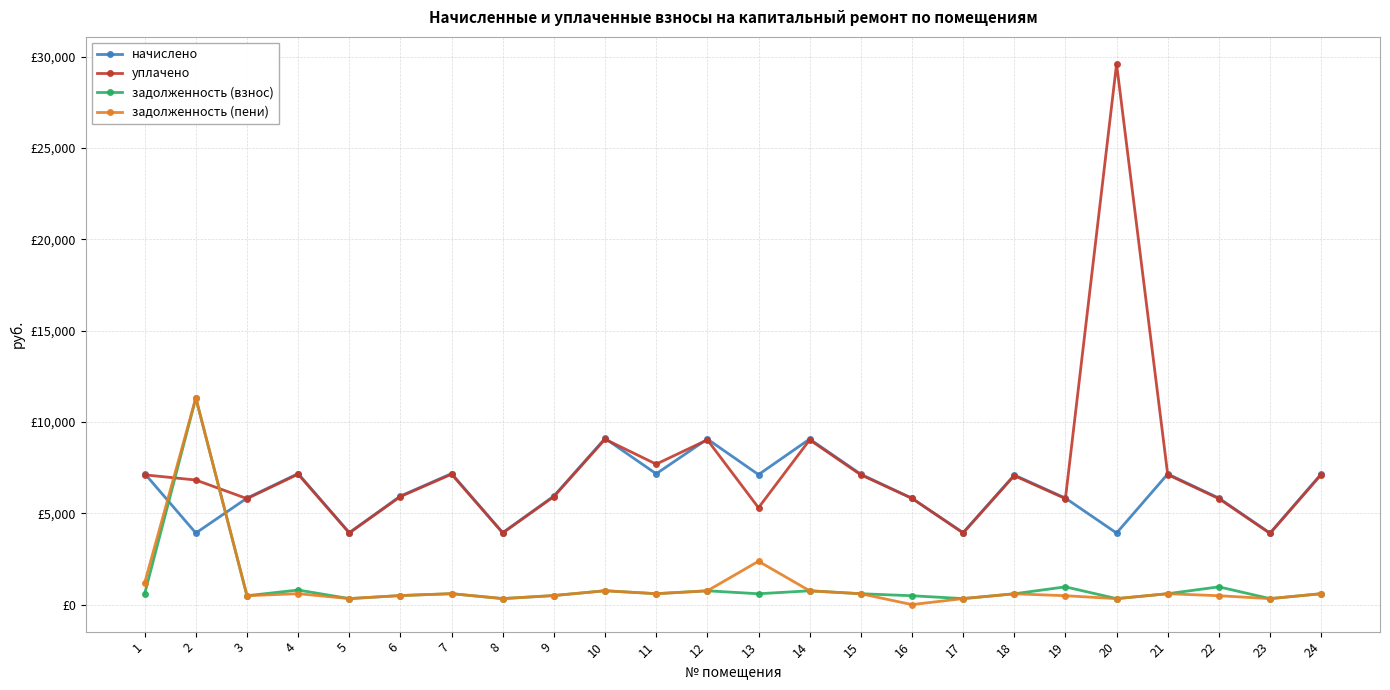

Rank the series at 24 from highest to lowest value.

начислено, уплачено, задолженность (взнос), задолженность (пени)